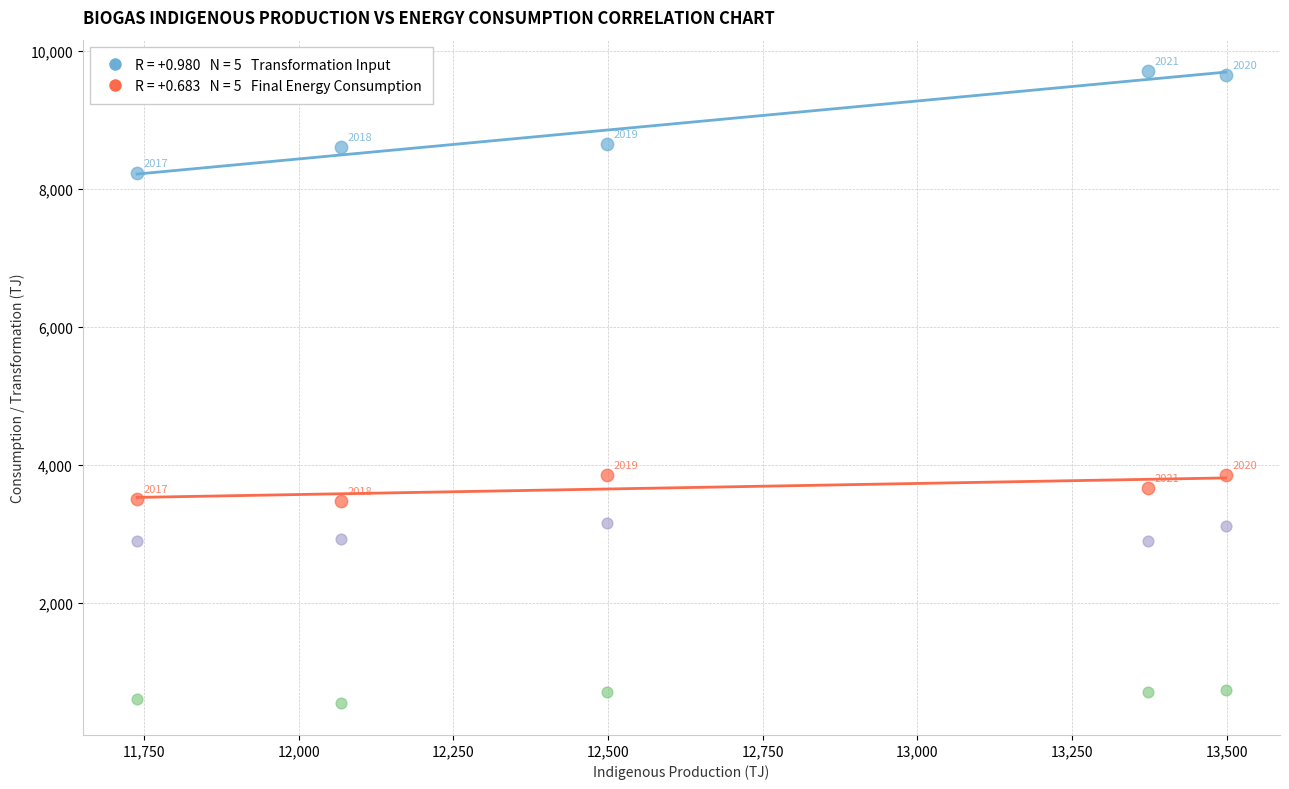

Across all series, what Y value is closest to 5121?

3855.9